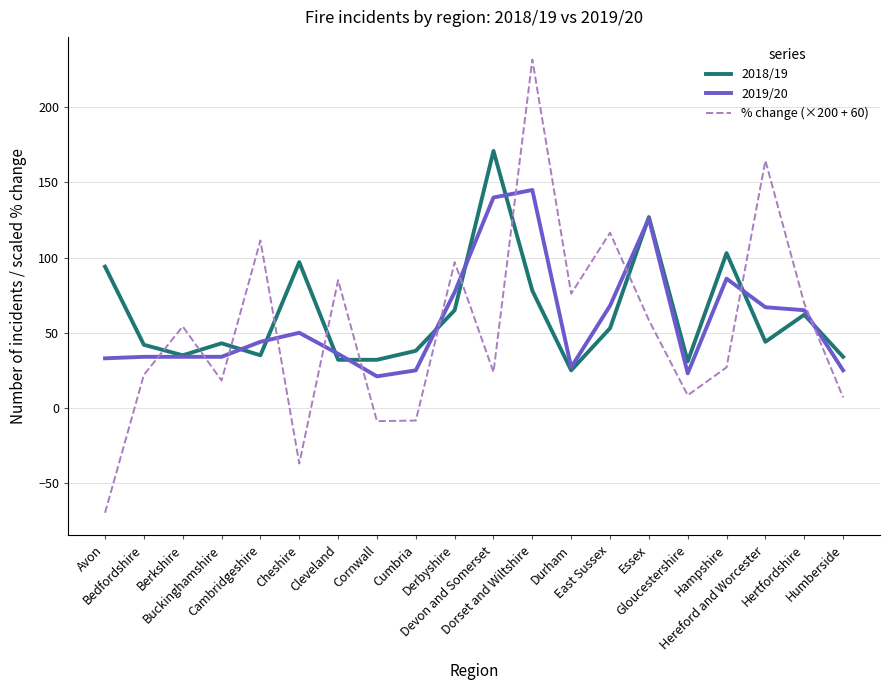

Which series ends up on top after the final intersection of % change (×200 + 60) and 2019/20?

2019/20